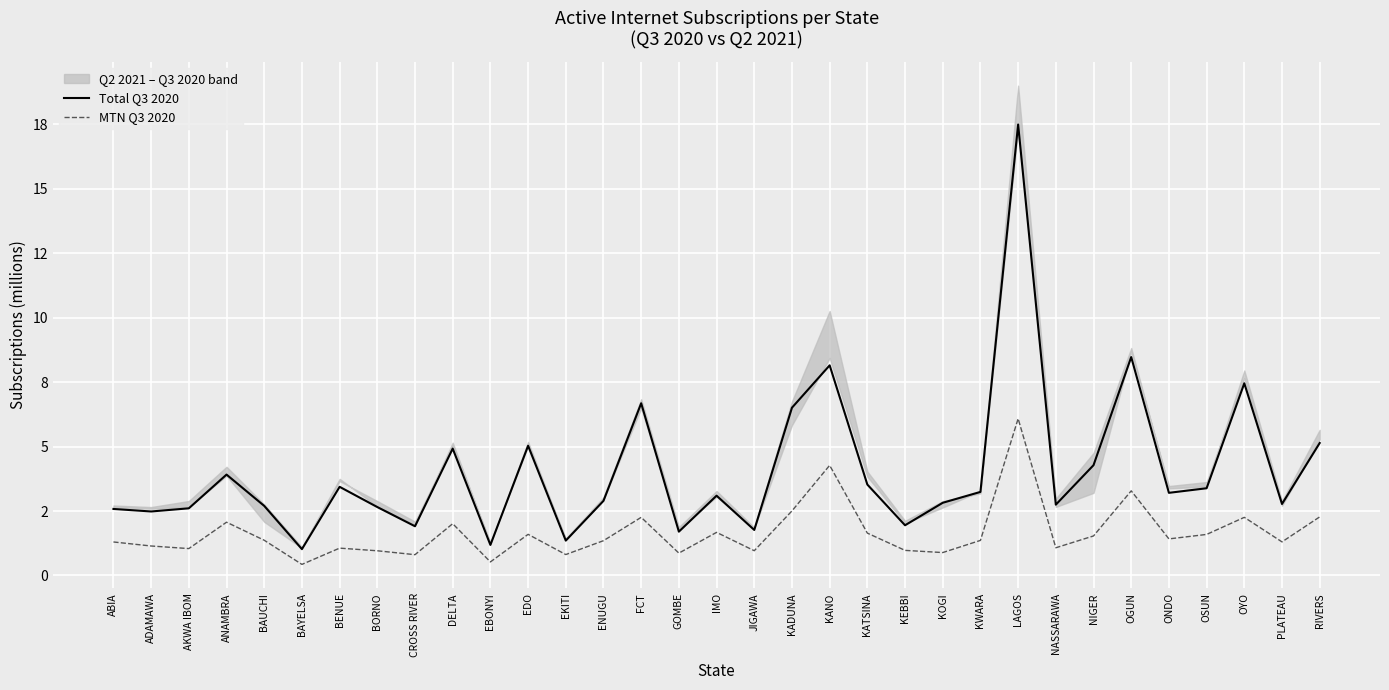

True or false: MTN Q3 2020 and Total Q3 2020 intersect in this chart.

False